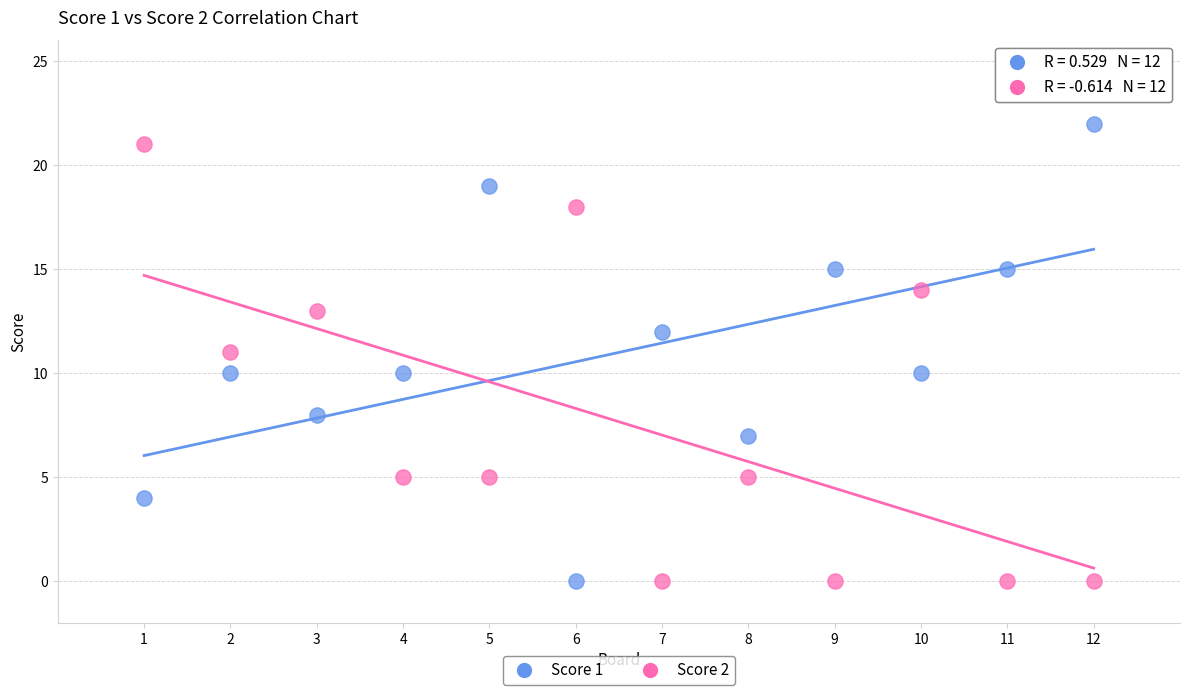

Which series has the largest Y range (max minus min)?

Score 1